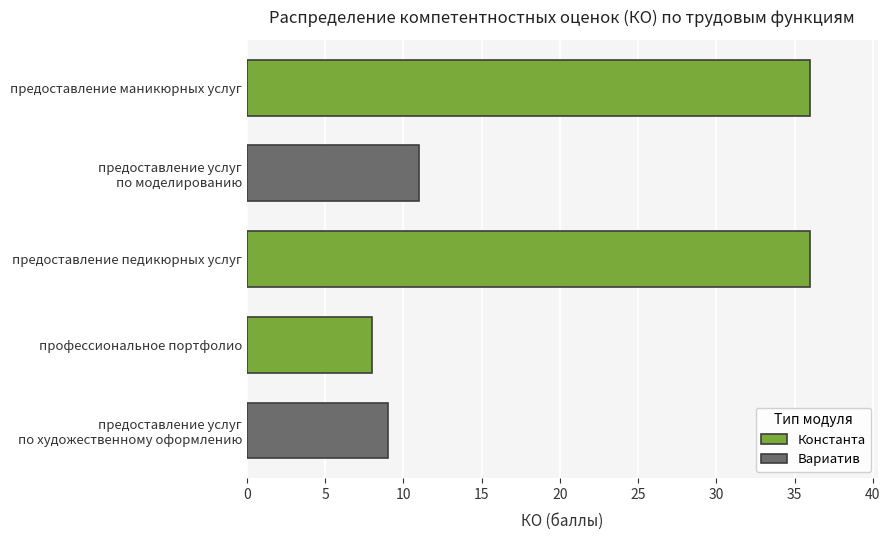

Reading bottom to top, extract all data points from this chart.

9	8	36	11	36